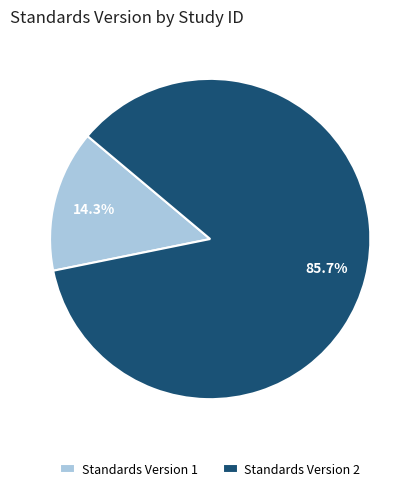

Between Standards Version 1 and Standards Version 2, which is larger?

Standards Version 2